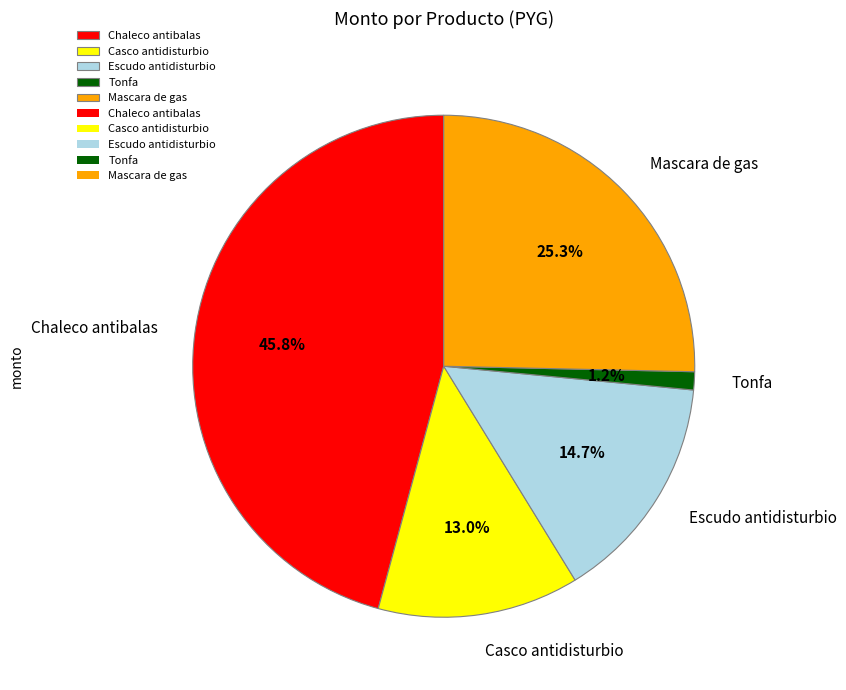

Between Chaleco antibalas and Casco antidisturbio, which is larger?

Chaleco antibalas